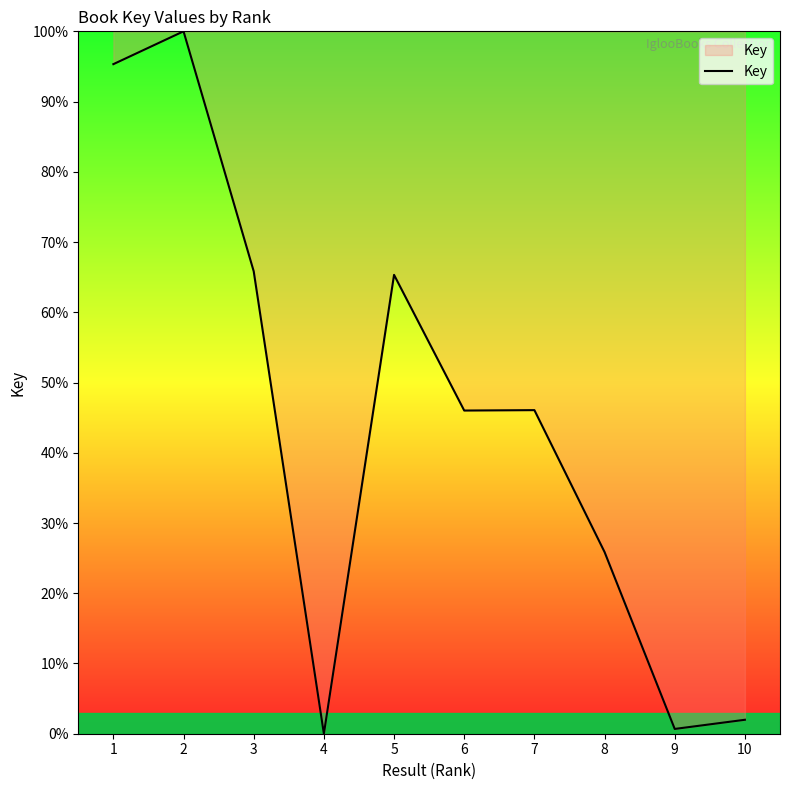

How many lines are shown in the chart?

1